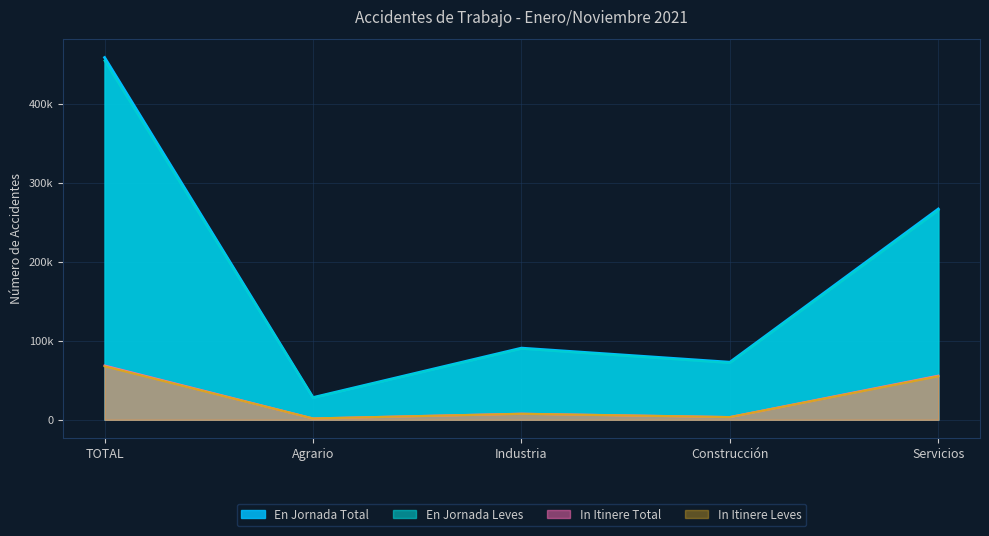

How many data points in In Itinere Leves are less than 7578?

2